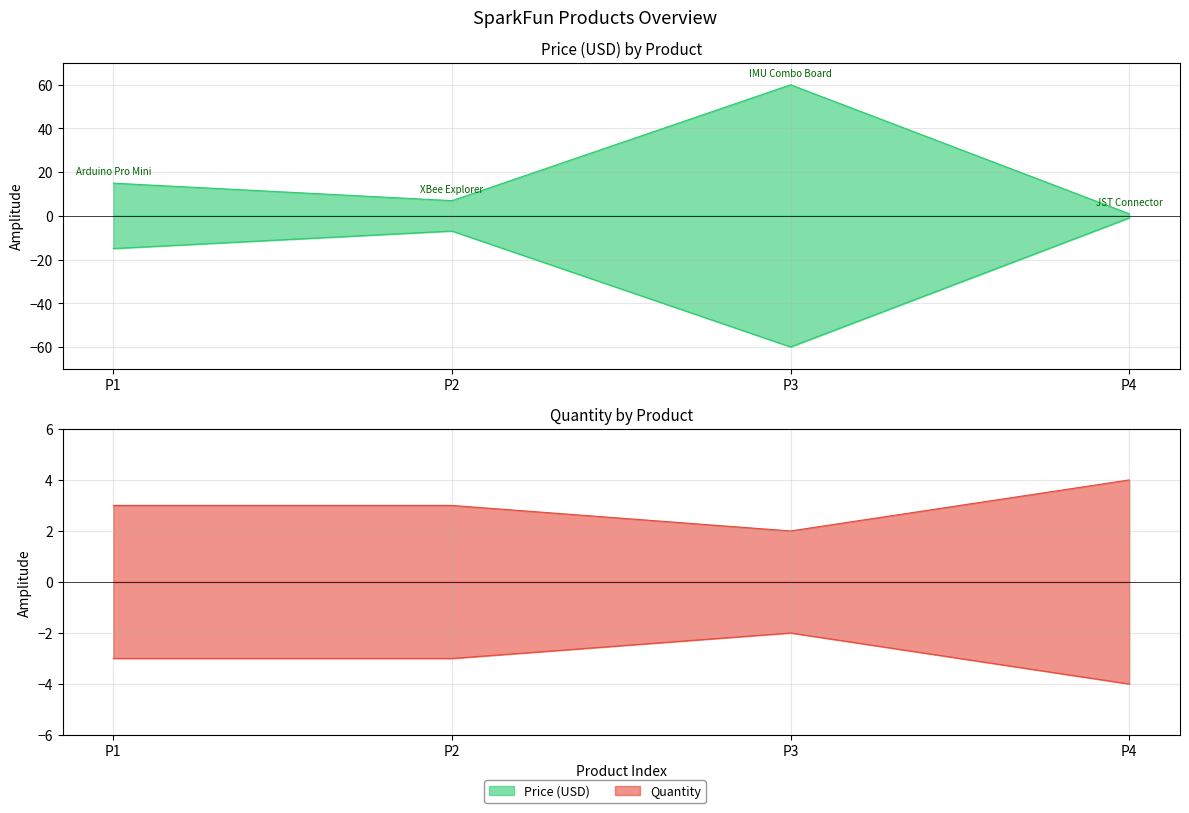

At how many categories does at least one series exceed 44?

1